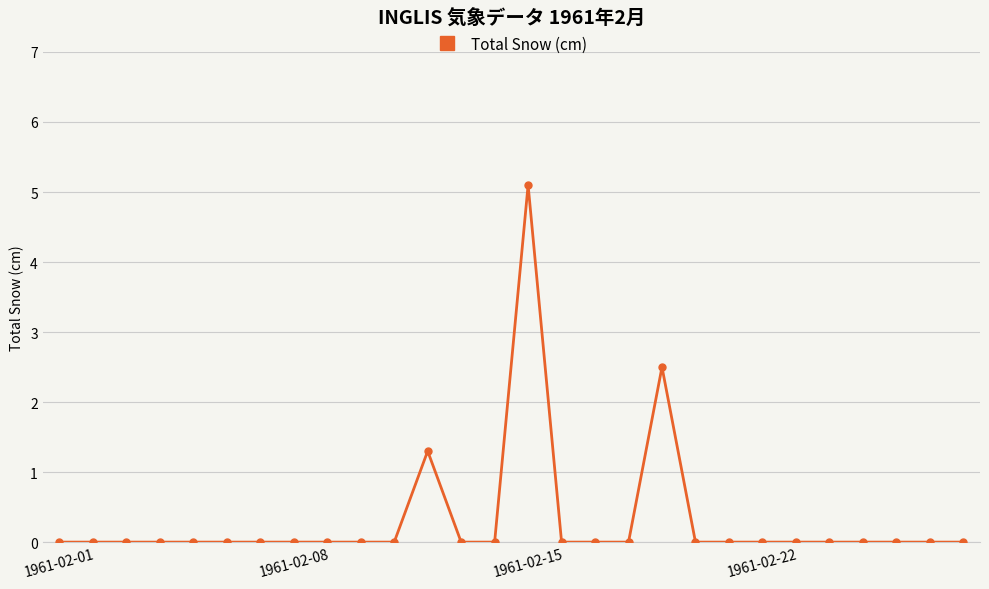

How many series are shown in this chart?

1